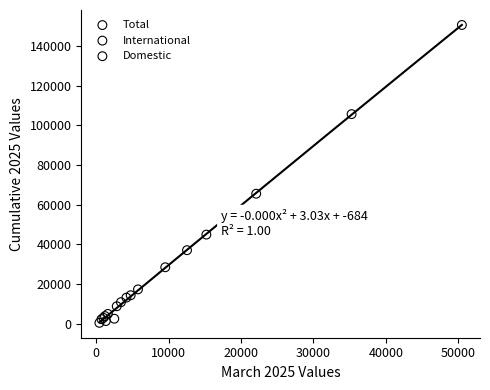

Which series has the widest spread of Y values?

Total